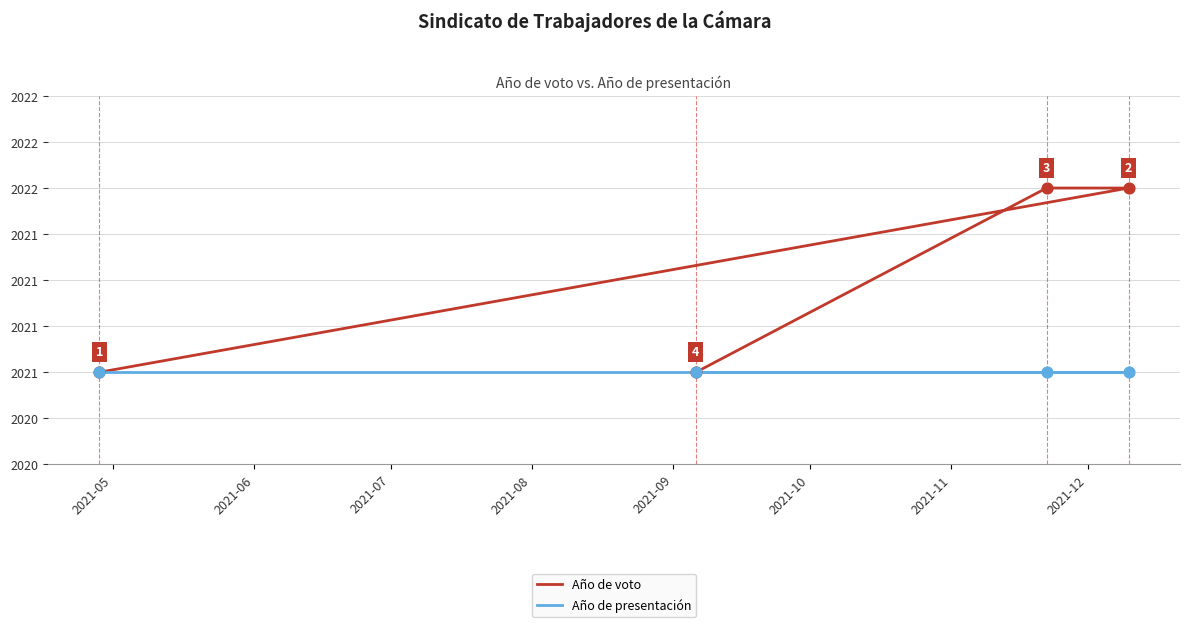

Is the value of Año de presentación at 2021-05 greater than the value of Año de voto at 2021-07?

No